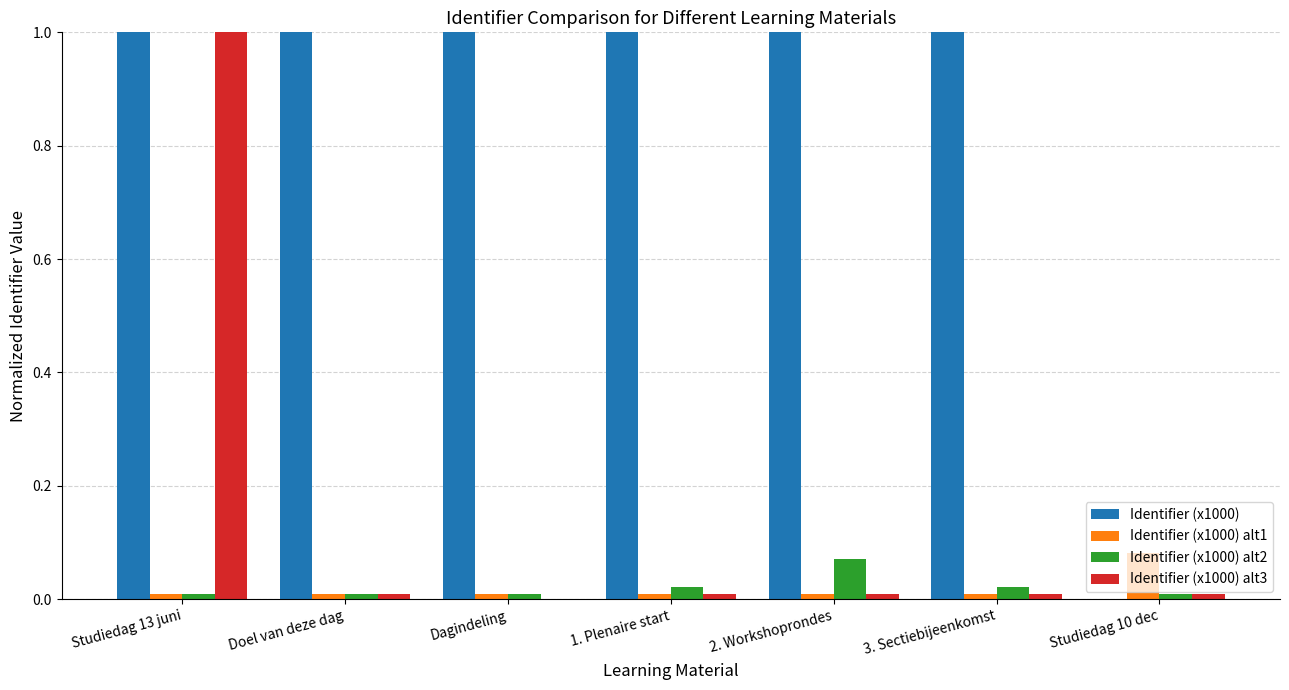

At which label is Identifier (x1000) closest to 0?

Studiedag 10 dec